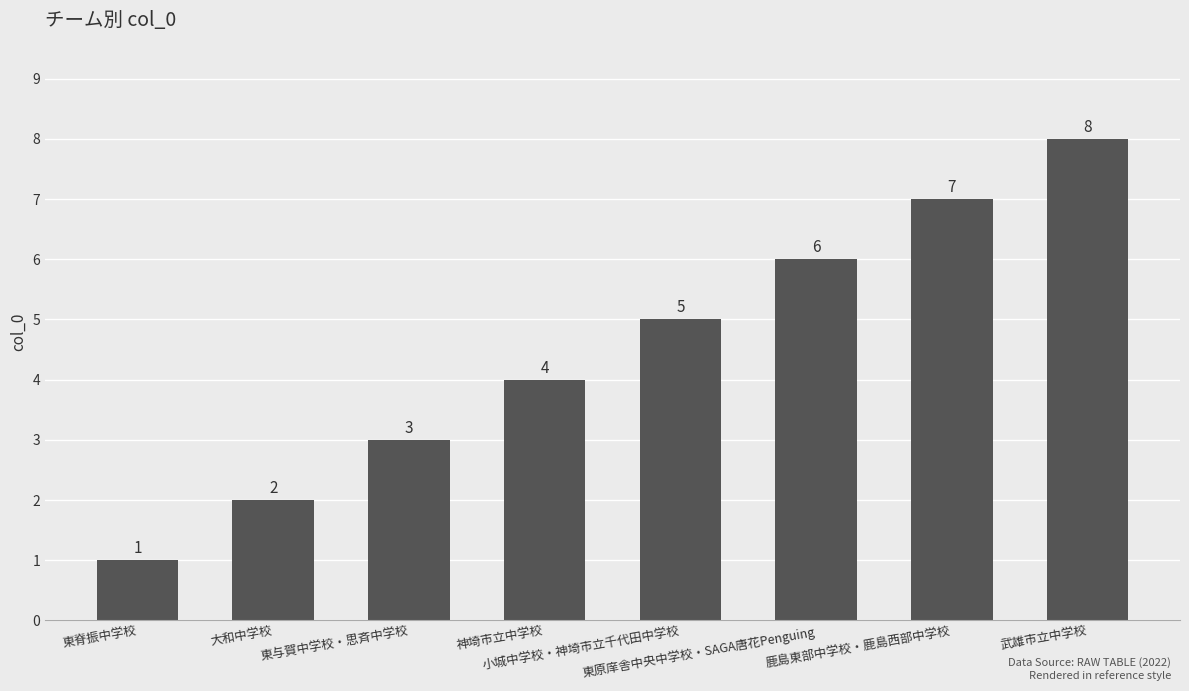

Reading left to right, transcribe all the data shown in this chart.

1	2	3	4	5	6	7	8